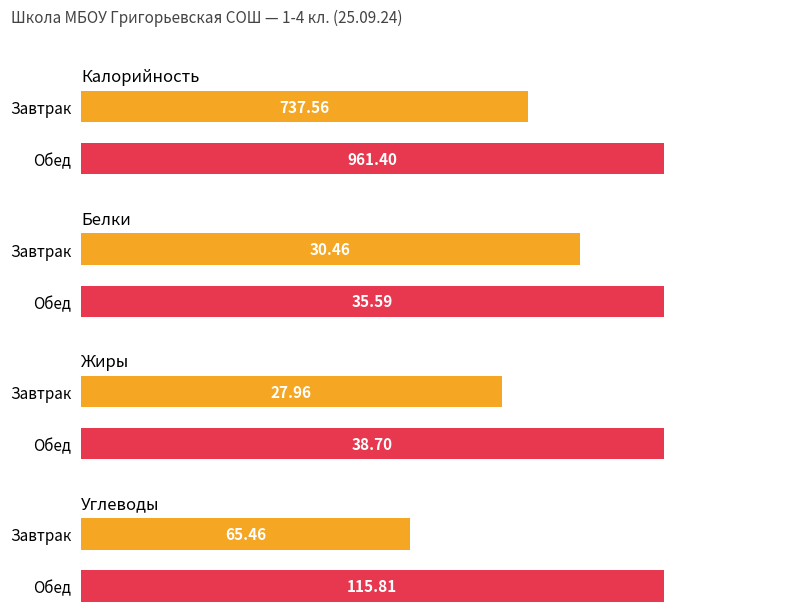

The value of Жиры at 0 is 38.7. True or false?

True